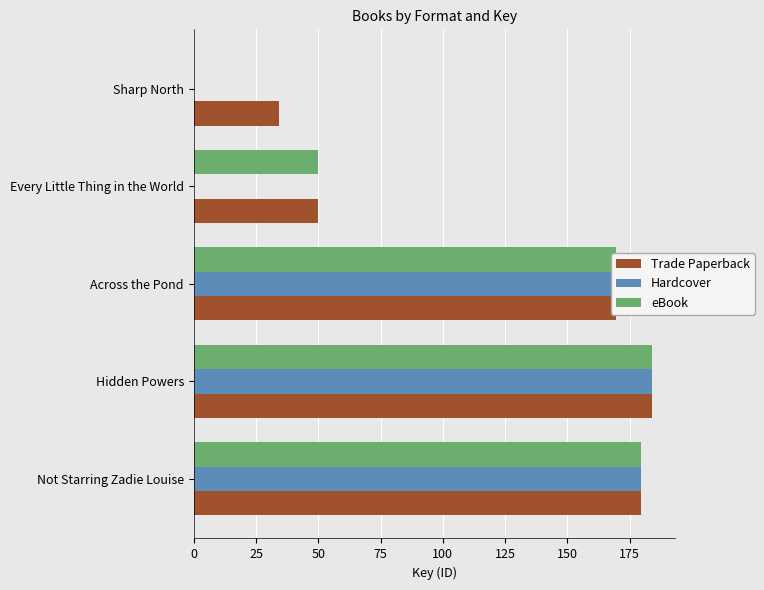

Which label corresponds to the largest value in the chart?

Hidden Powers